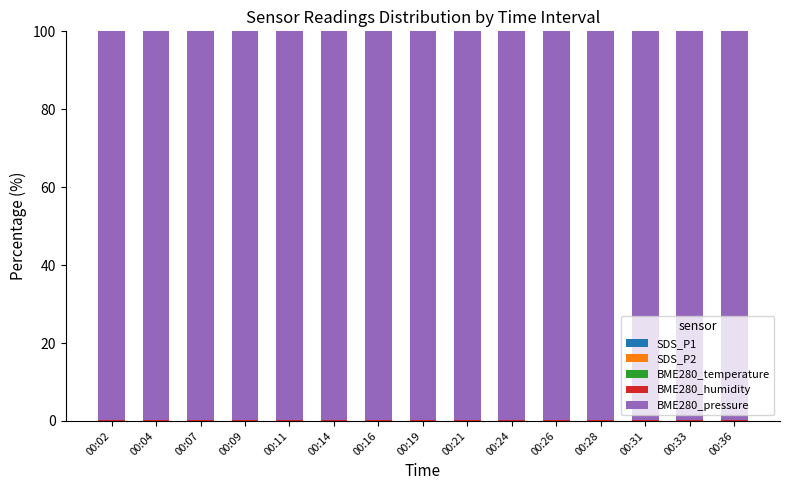

How many categories are shown in the chart?

15